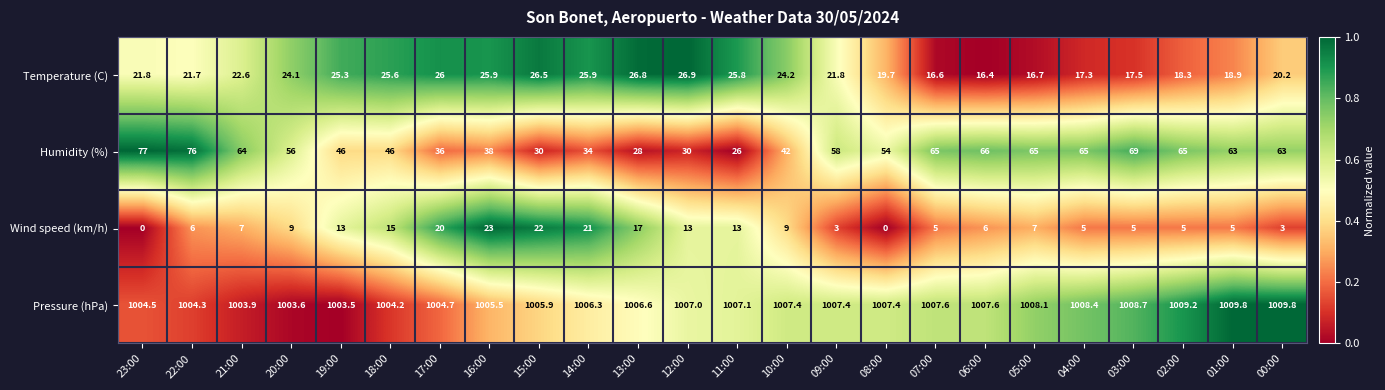

What is the difference between the highest and lowest values at 04:00?

1003.4